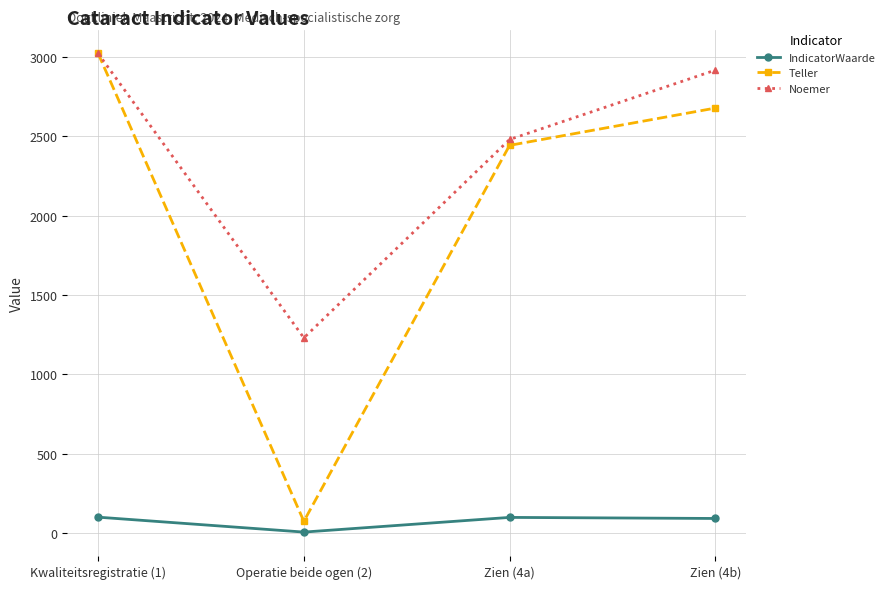

Does the chart have visible grid lines?

Yes